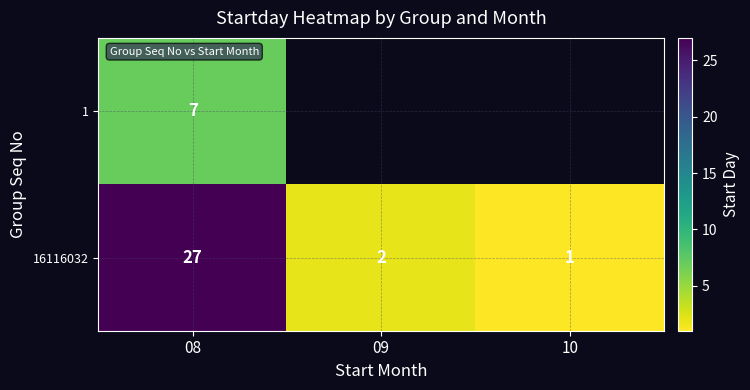

At which label is 16116032 closest to 14?

09